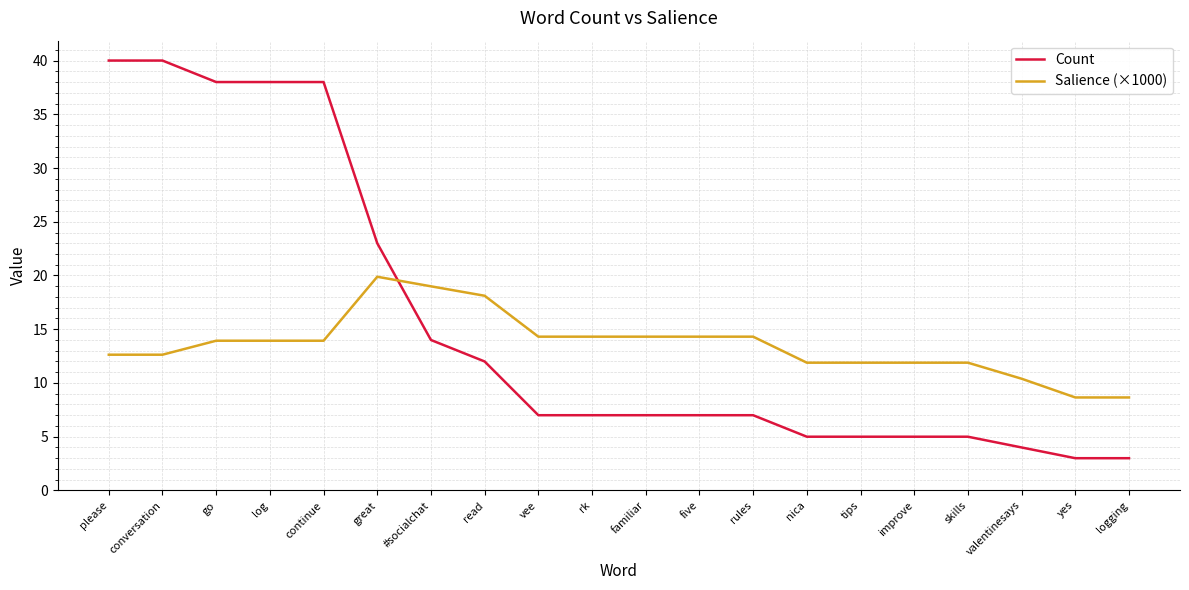

What is the difference between the maximum and minimum values in the Salience (×1000) series?

11.2